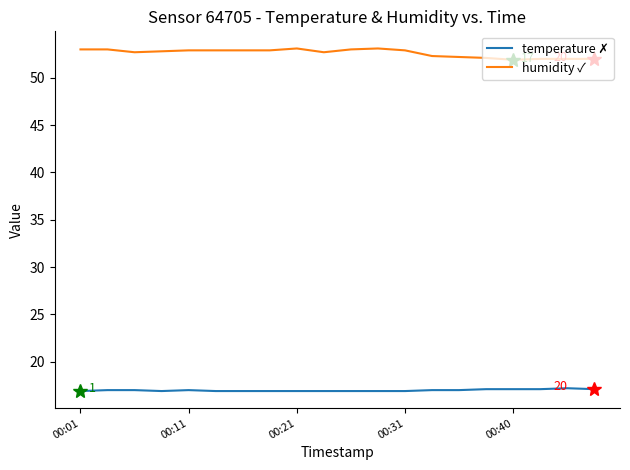

What is the smallest value displayed?

16.9